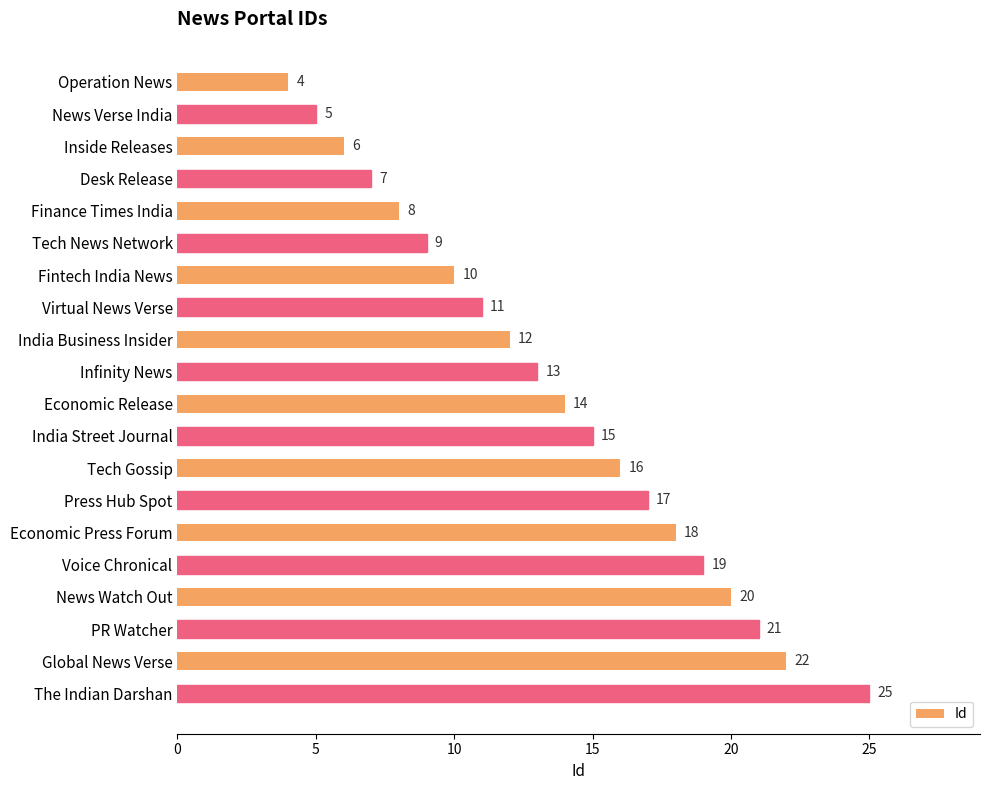

Which has a higher value, Inside Releases or Operation News?

Inside Releases